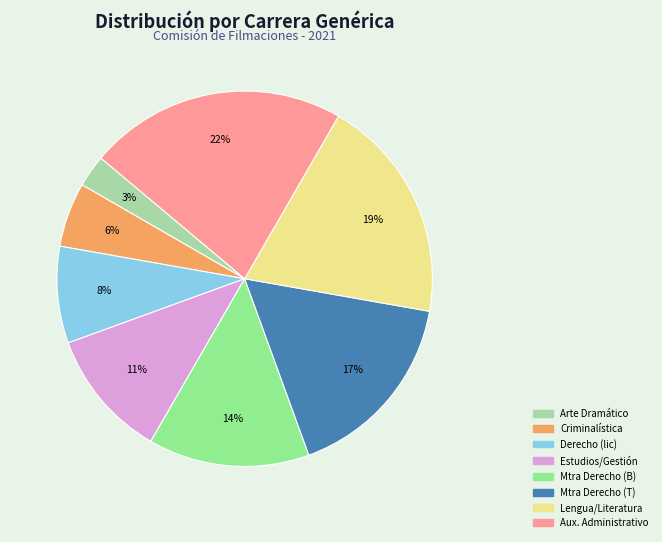

To the nearest percent, what is the difference between the largest and smallest slice percentages?

19%